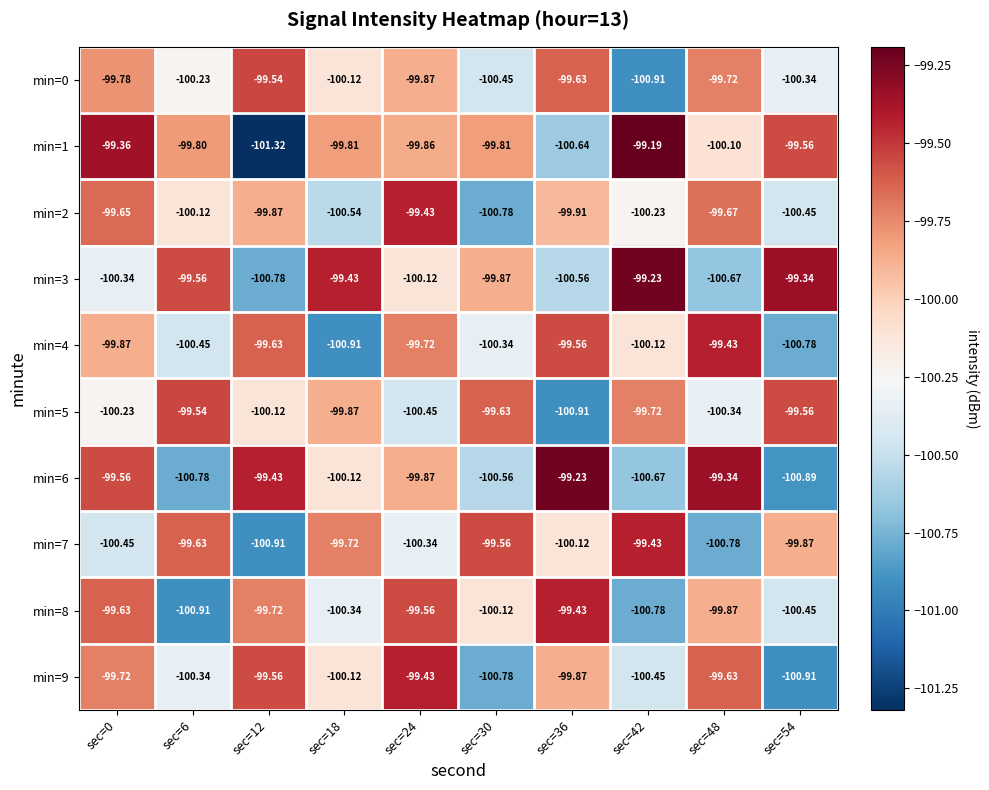

Is the value of min=3 at sec=18 greater than the value of min=6 at sec=24?

Yes